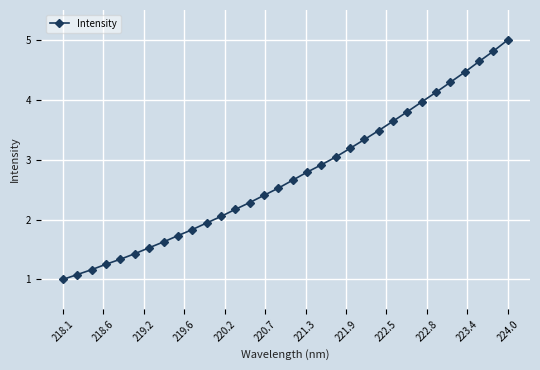

How many lines are shown in the chart?

1